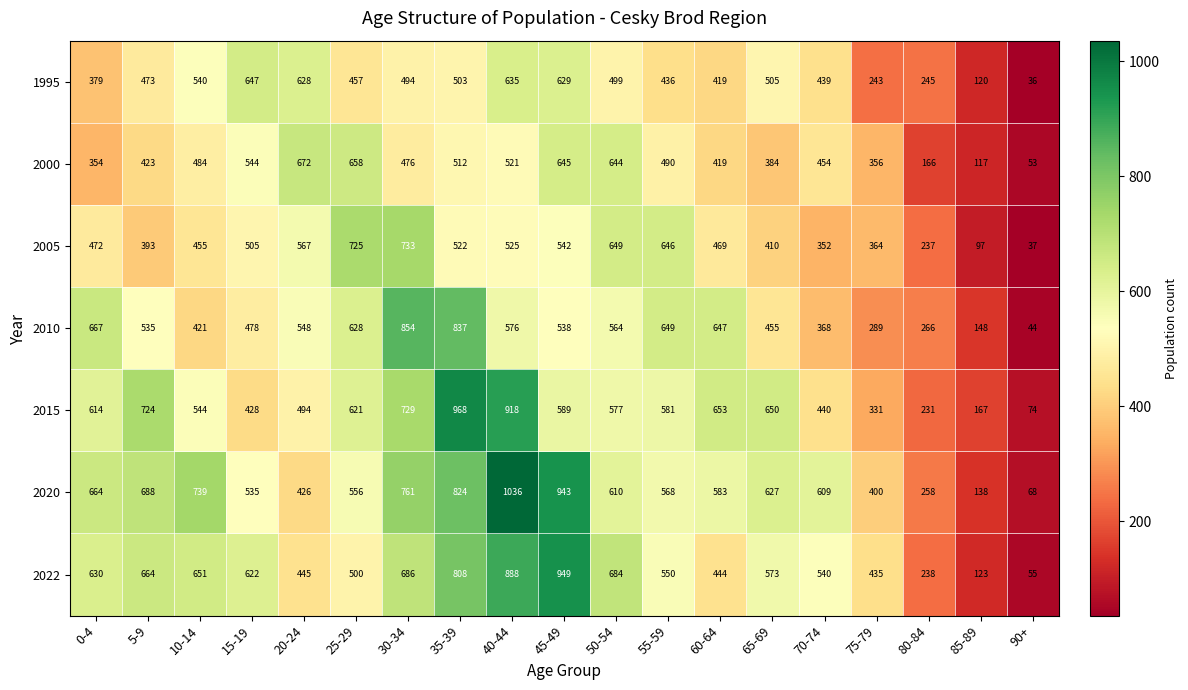

Is it true that 2015 equals 983 at 25-29?

False